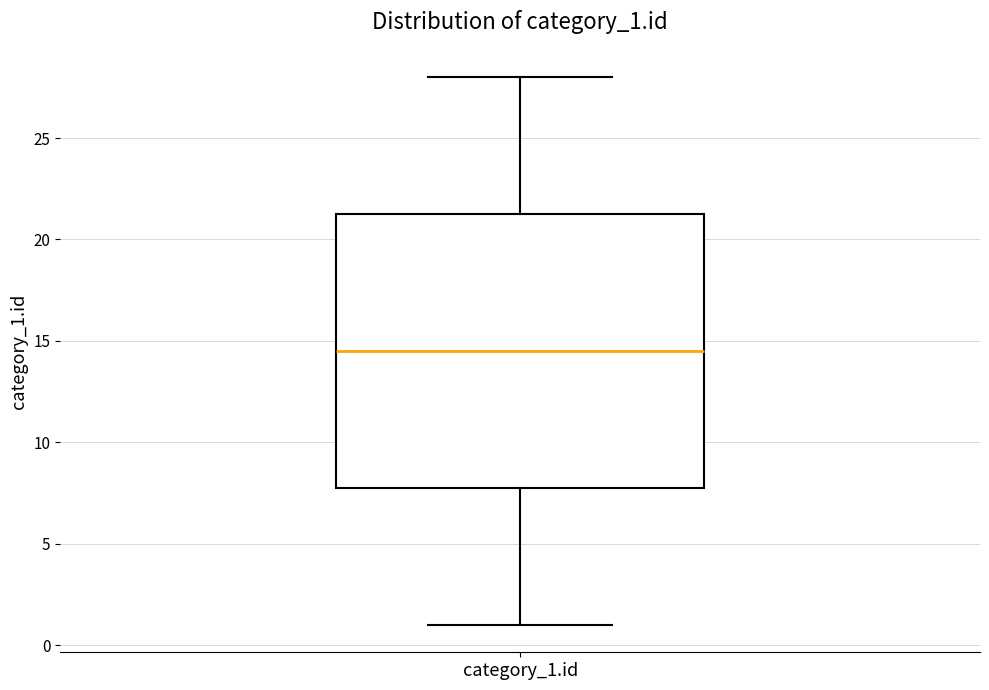

Transcribe this box plot: give where the median line is, the range the box spans, and where the two whiskers end, as read against the y-axis. The values are not printed on the chart, so give them approximately, as read against the axis.

median 14.5, box 8.0 to 21.5, whiskers 1.0 to 28.0